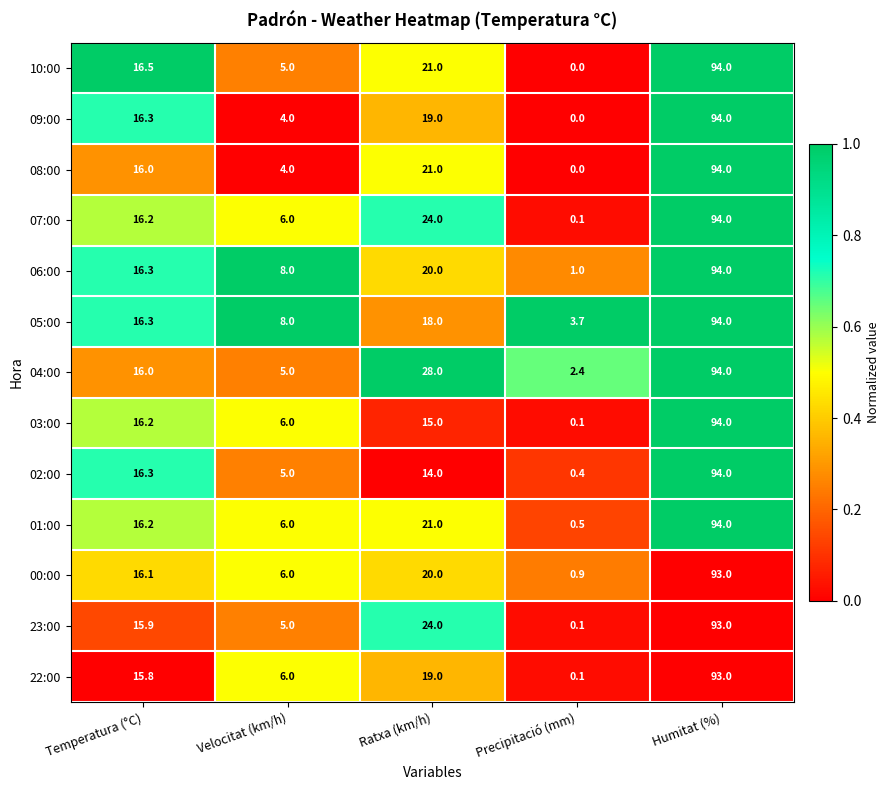

What is the sum of all 01:00 values?

137.7